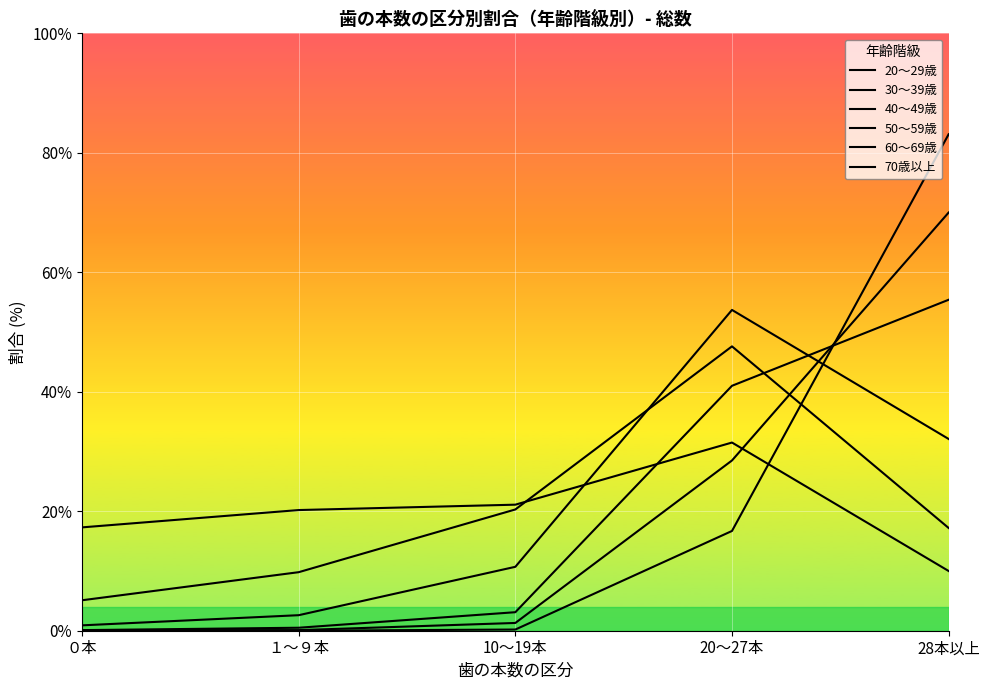

At which label does 60～69歳 reach its minimum?

０本